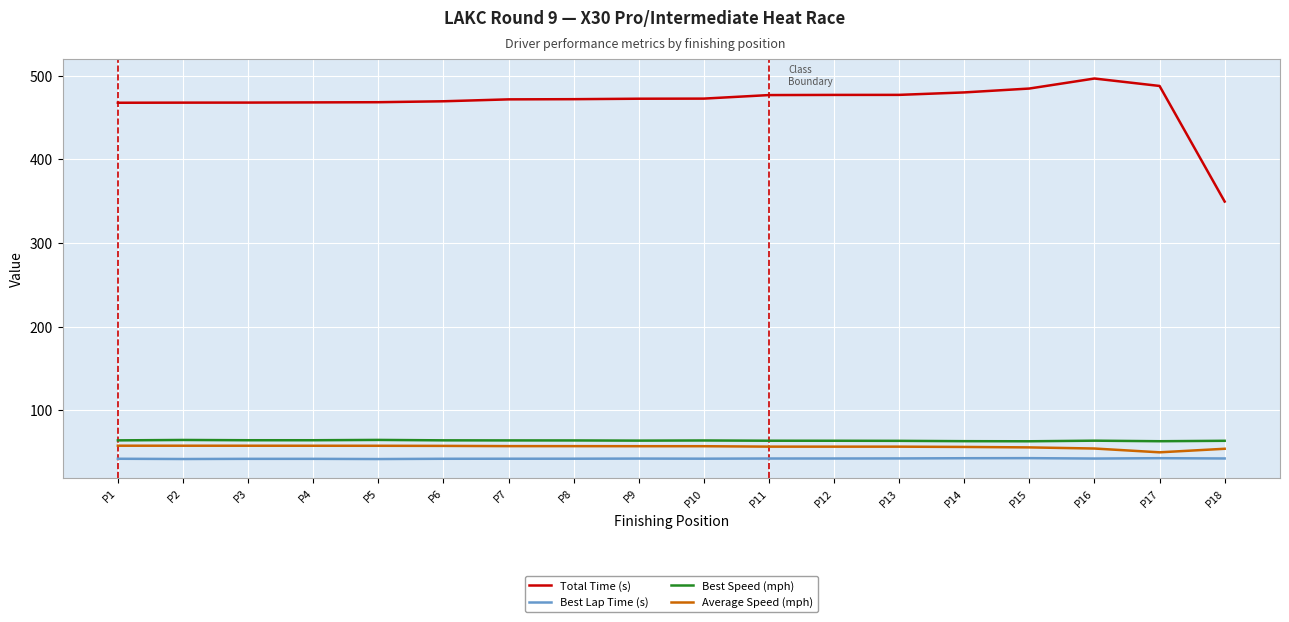

What is the lowest value of the Best Lap Time (s) series?

41.8